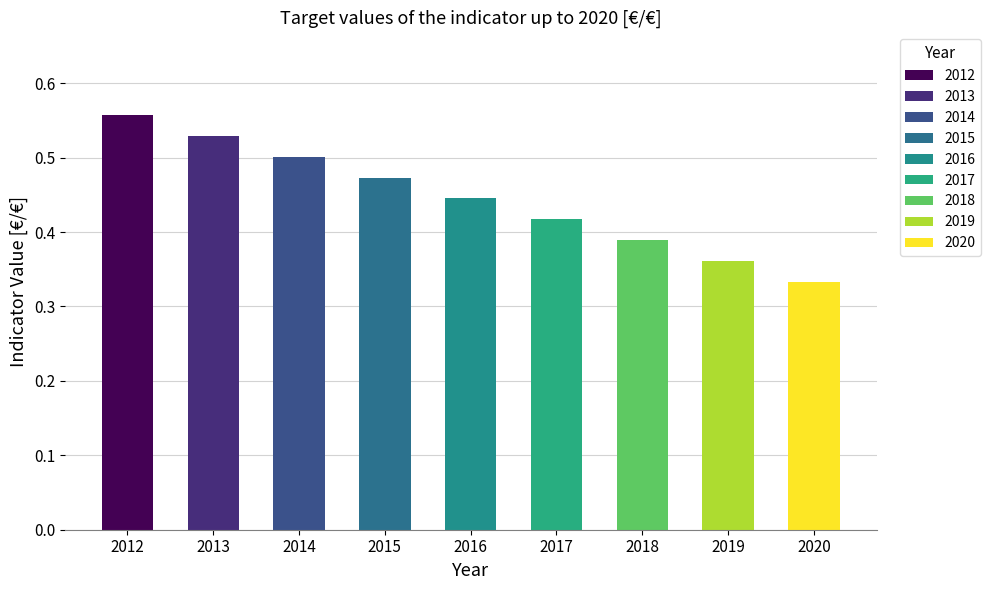

Is it true that the value at 2015 is 0.5?

True